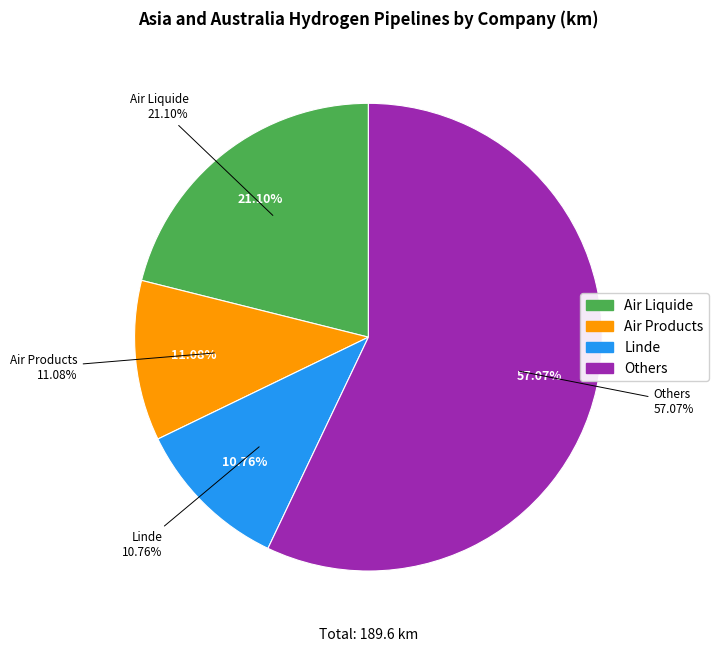

To the nearest percent, what is the combined percentage of AP Subtotal (Air Products) and AL Subtotal (Air Liquide)?

32%